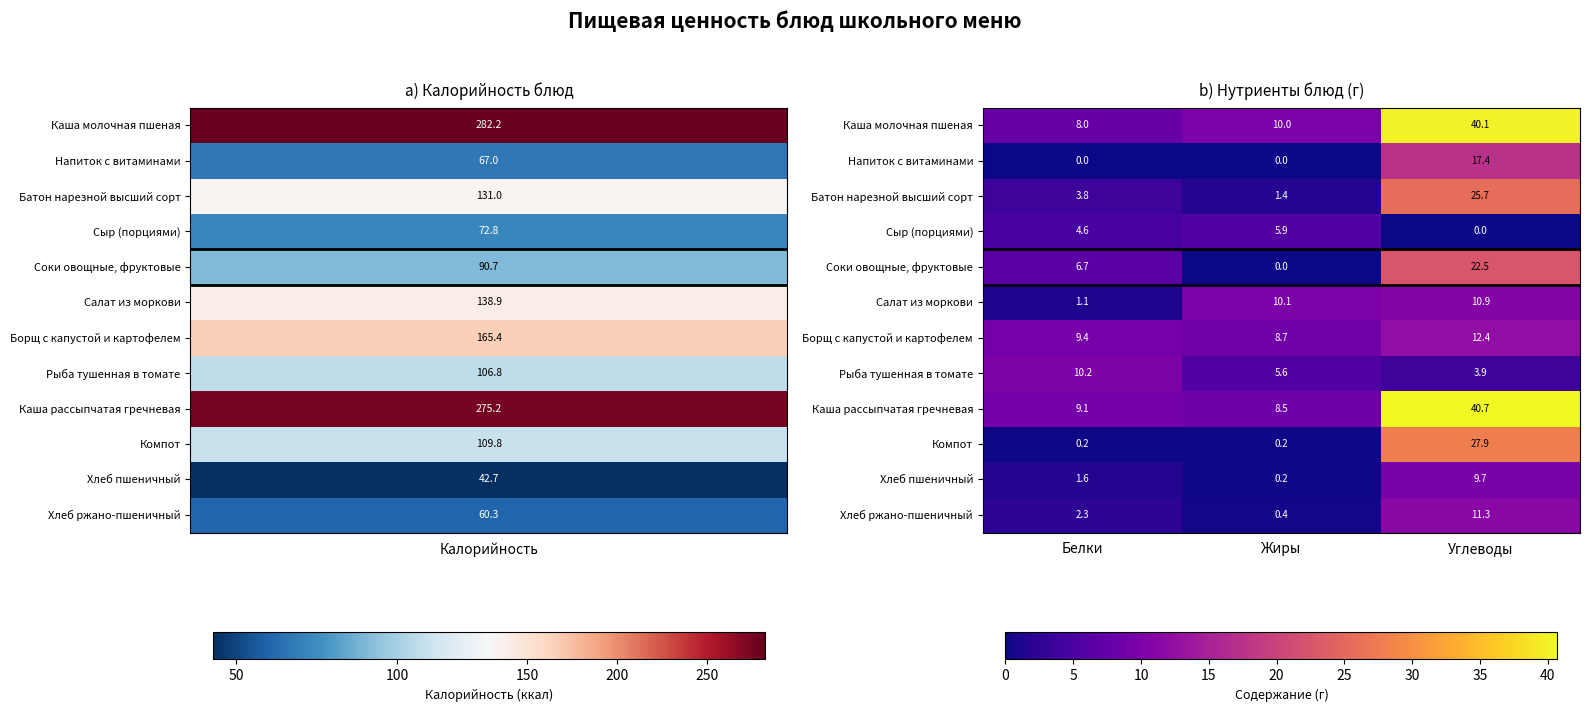

What is the sum of the Хлеб пшеничный values at Углеводы and Белки?

11.3